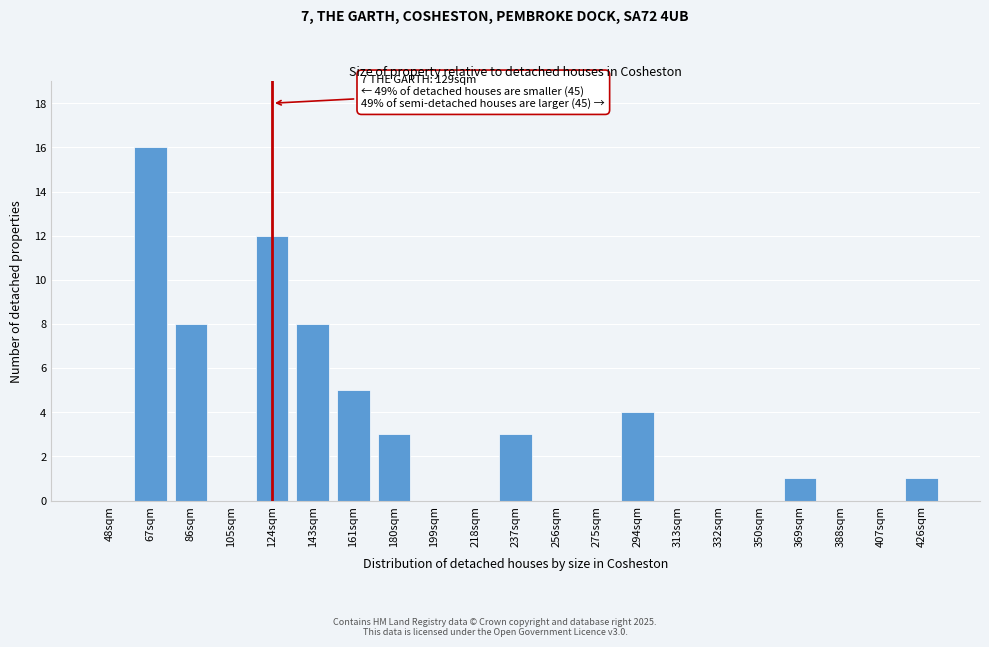

Reading left to right, list all the values displayed in this chart.

48sqm=0	67sqm=16	86sqm=8	105sqm=0	124sqm=12	143sqm=8	161sqm=5	180sqm=3	199sqm=0	218sqm=0	237sqm=3	256sqm=0	275sqm=0	294sqm=4	313sqm=0	332sqm=0	350sqm=0	369sqm=1	388sqm=0	407sqm=0	426sqm=1